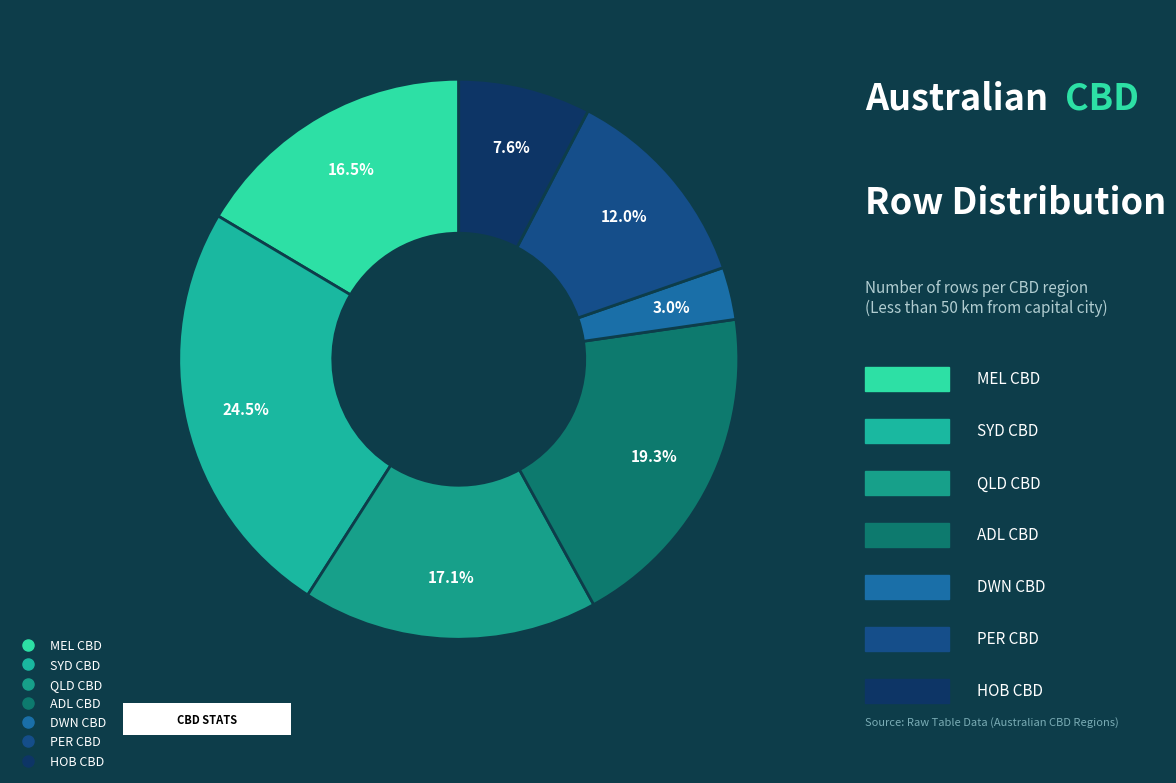

To the nearest percent, what is the average slice percentage?

14%